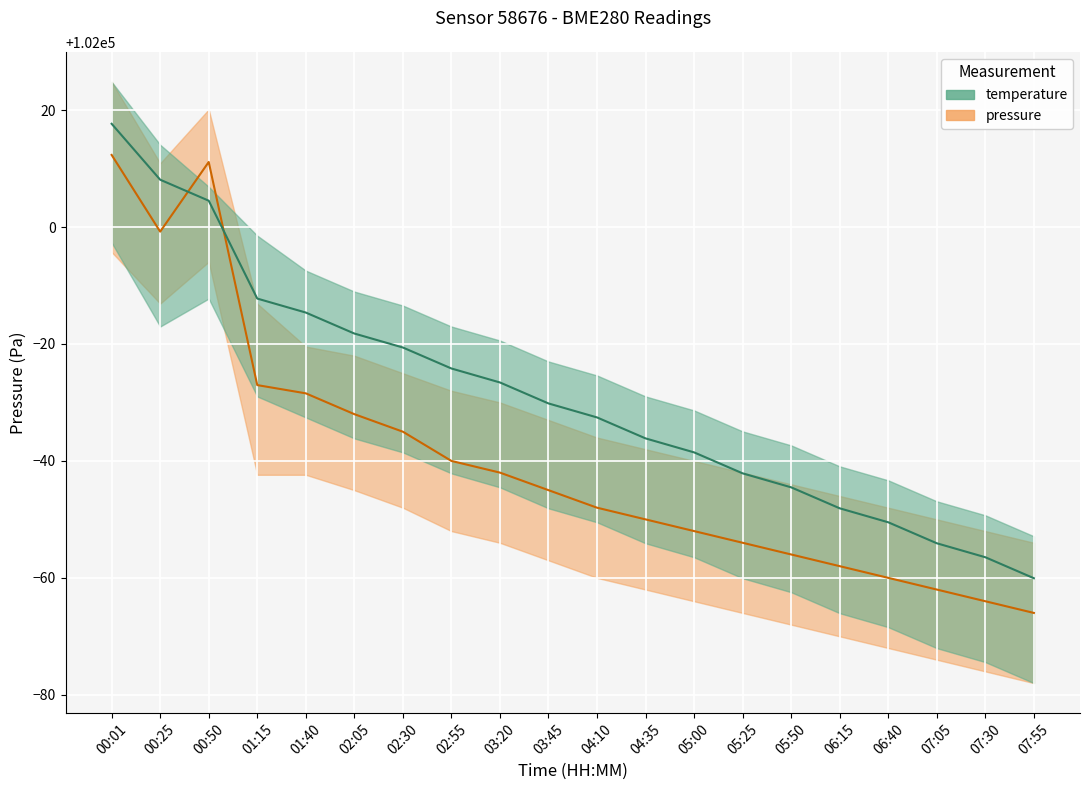

What is the difference between the maximum and minimum values in the pressure series?

78.3